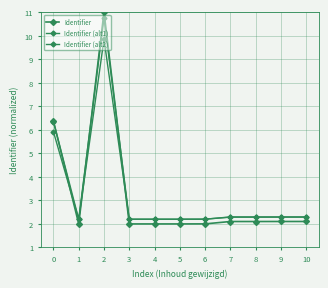

True or false: Identifier (alt1) and Identifier intersect in this chart.

True